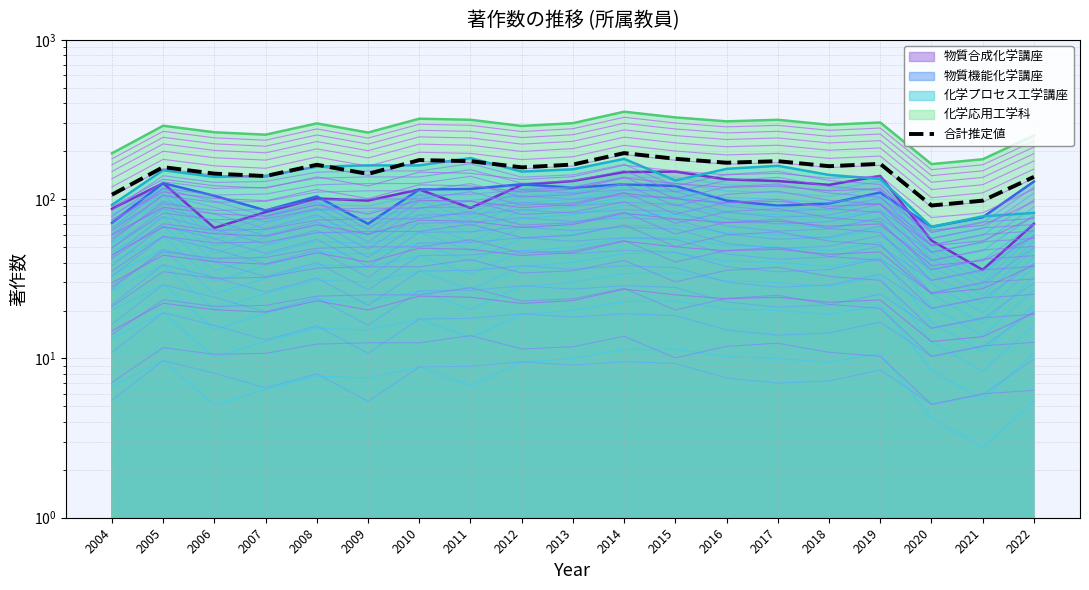

Which has a higher value, 2007 or 2018?

2018